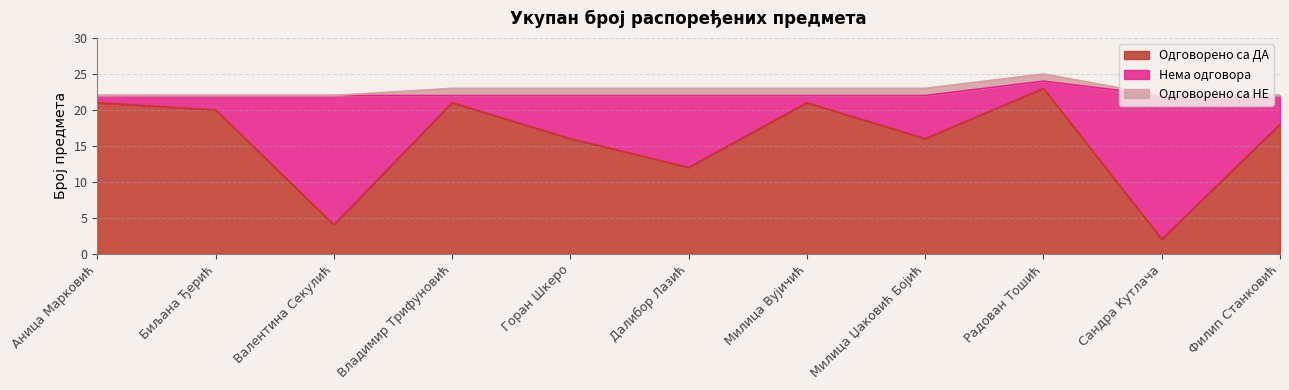

What position from the right is Далибор Лазић?

6